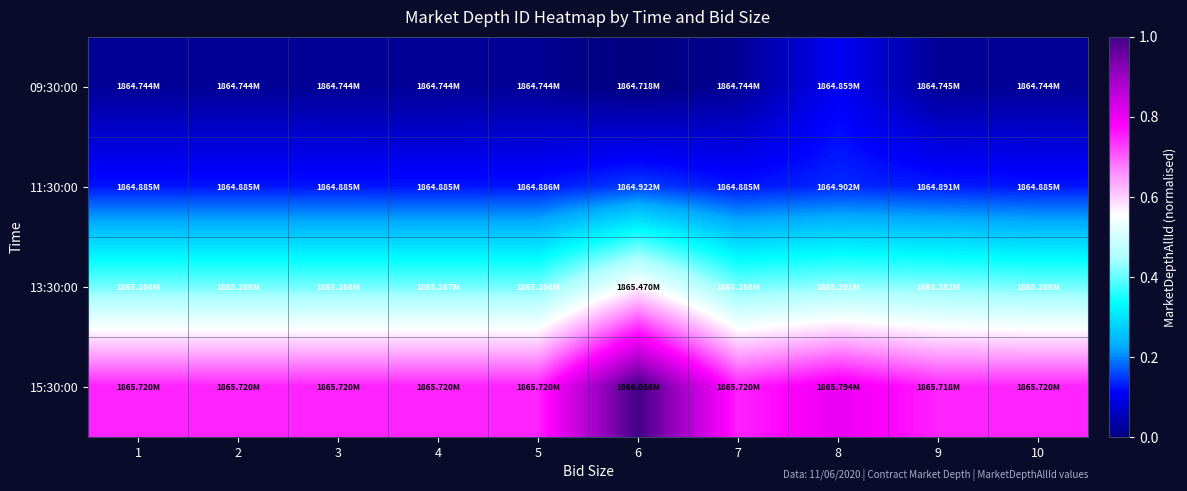

Which series has the widest spread of values?

15:30:00